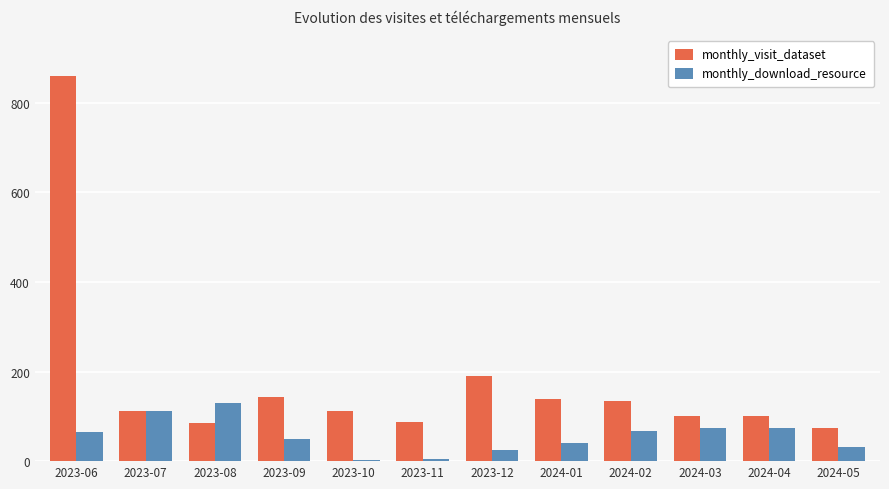

What are all the series names shown in the legend?

monthly_visit_dataset, monthly_download_resource